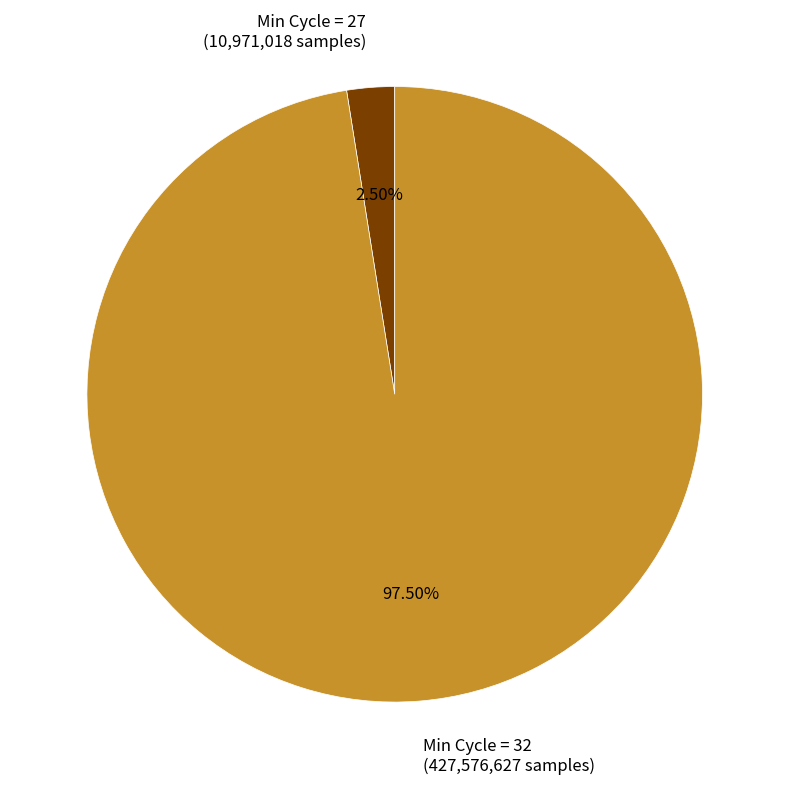

Combined, do Min Cycle = 32 (427,576,627 samples) and Min Cycle = 27 (10,971,018 samples) account for over 50%?

Yes